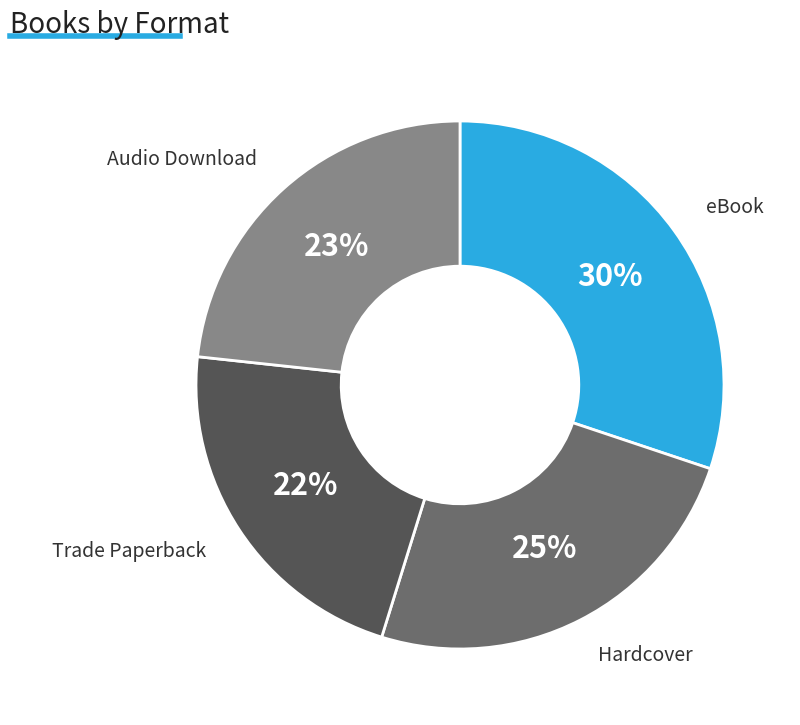

To the nearest percent, what is the average slice percentage?

25%